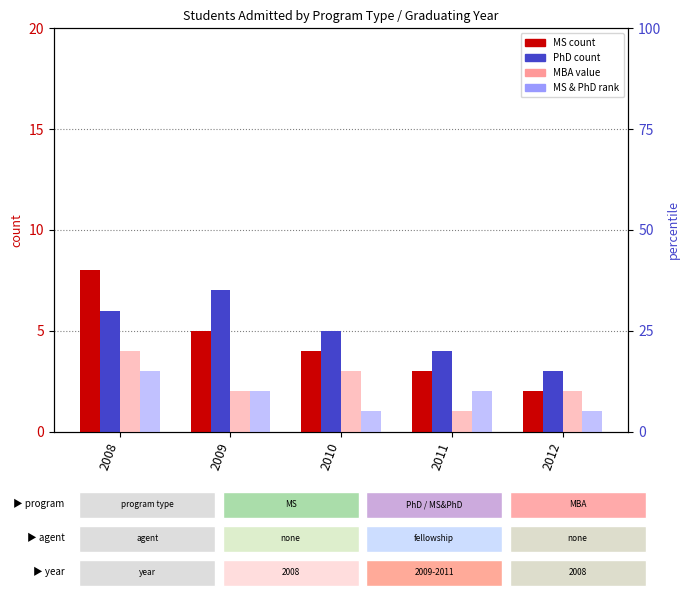

List the series in order of their peak value, highest first.

MBA, MS & PhD, MS, PhD